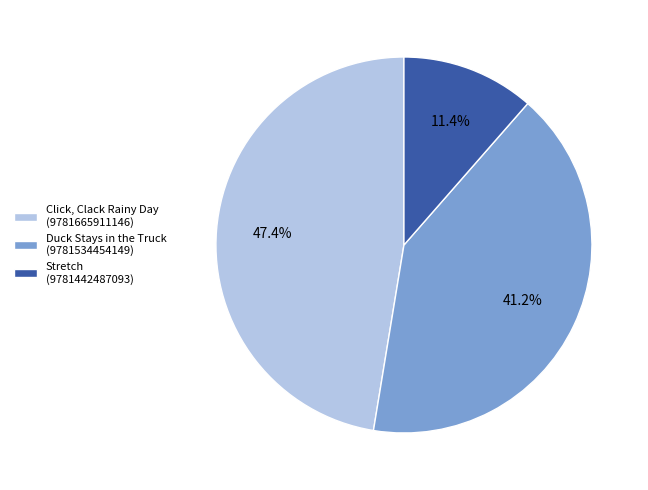

Rank the categories by value from highest to lowest.

Click, Clack Rainy Day (9781665911146), Duck Stays in the Truck (9781534454149), Stretch (9781442487093)